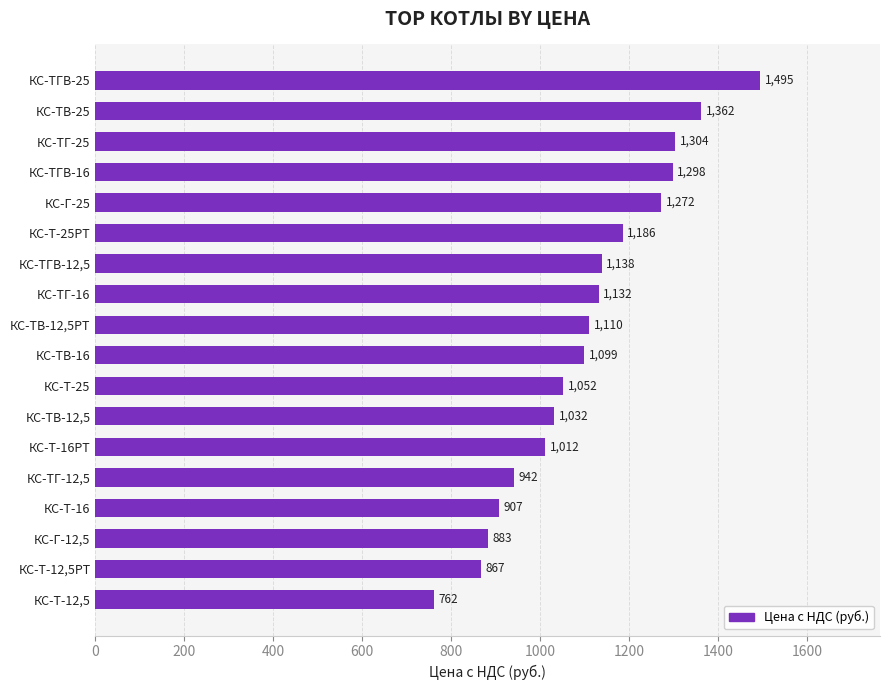

The chart shows a value of 1138 at КС-TГВ-12,5. True or false?

True